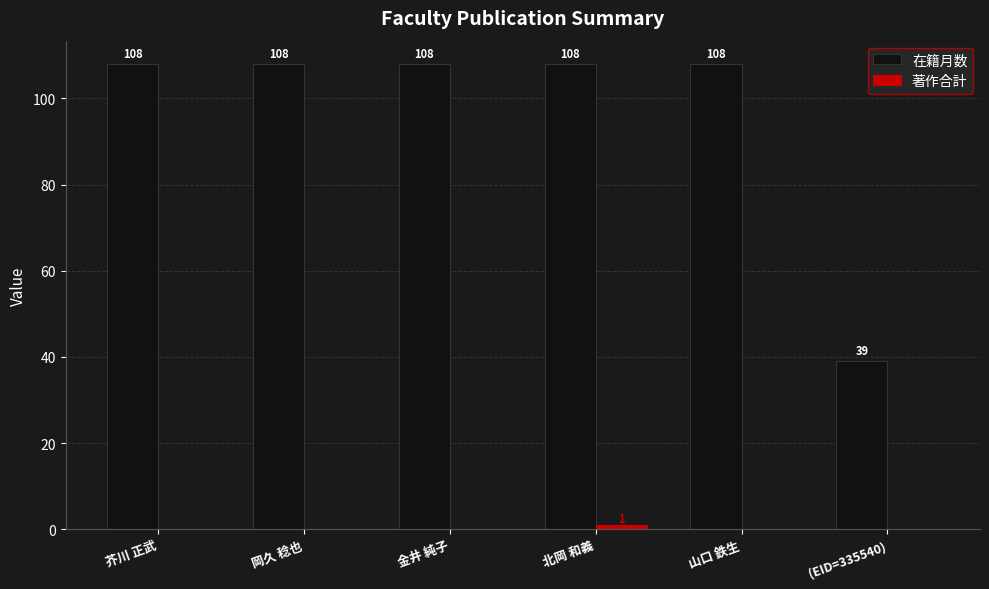

At which category is the sum across all series the highest?

北岡 和義